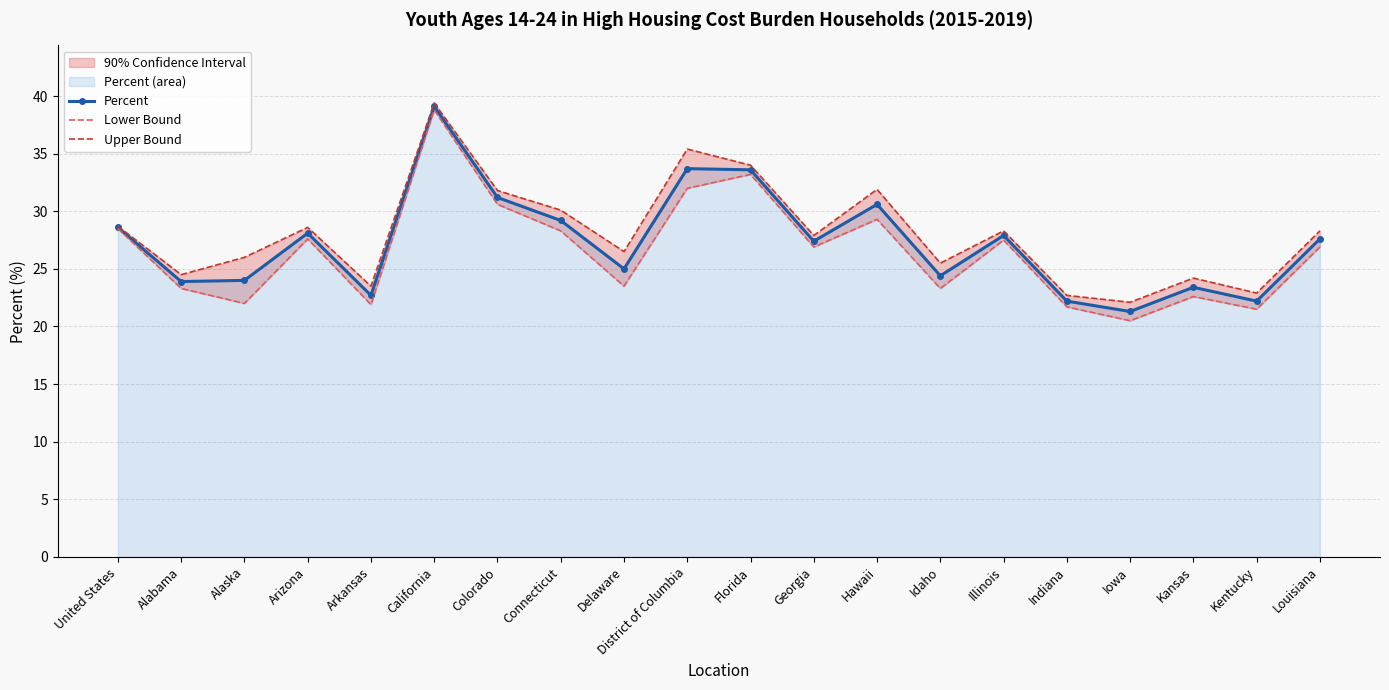

Where is the first local maximum for Upper Bound?

Arizona